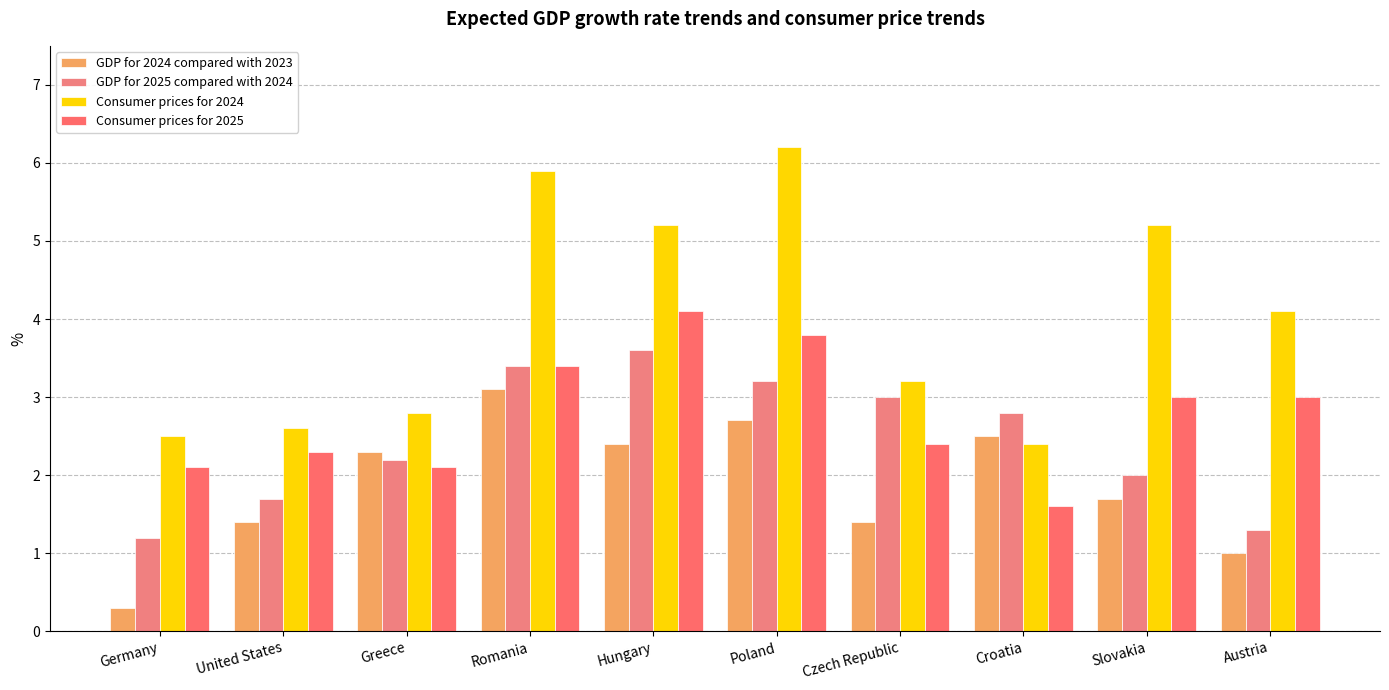

At Romania, list the series in order from smallest to largest.

GDP for 2024 compared with 2023, GDP for 2025 compared with 2024, Consumer prices for 2025, Consumer prices for 2024